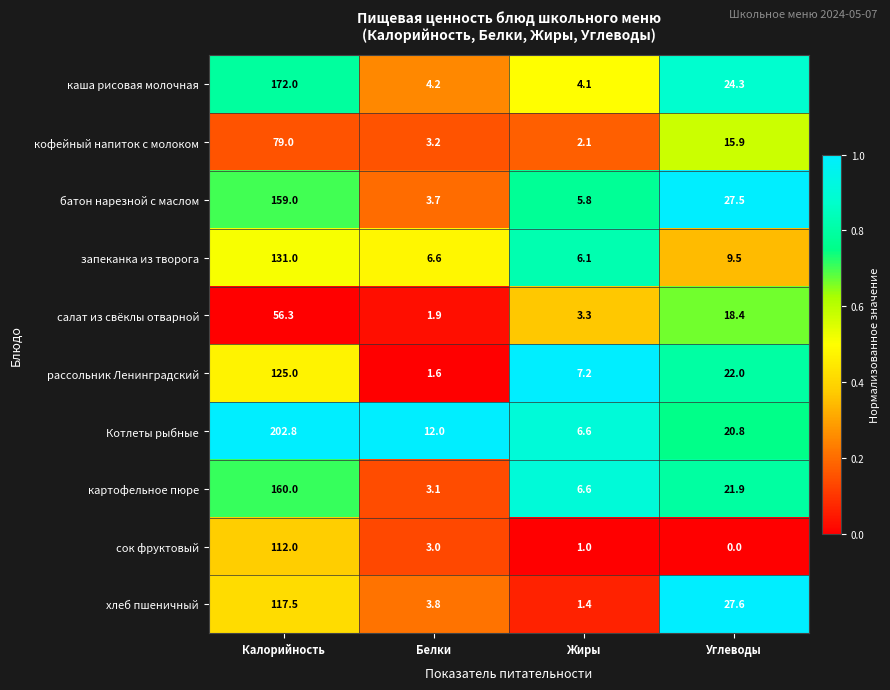

Which series has the largest total across all categories?

Котлеты рыбные